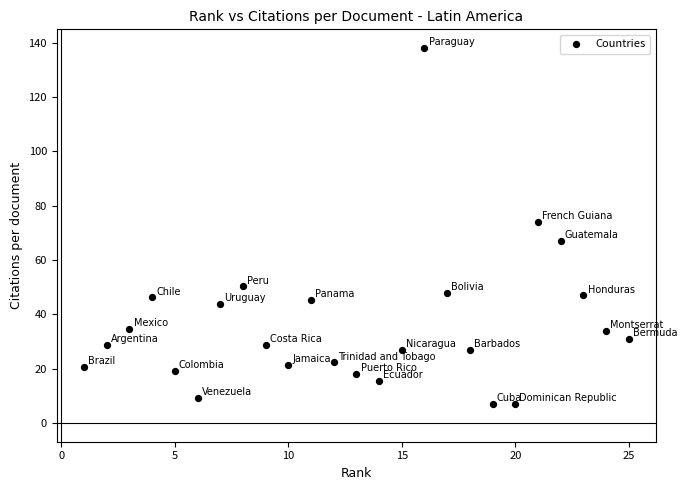

What Y value in the scatter plot is closest to 72?

74.0